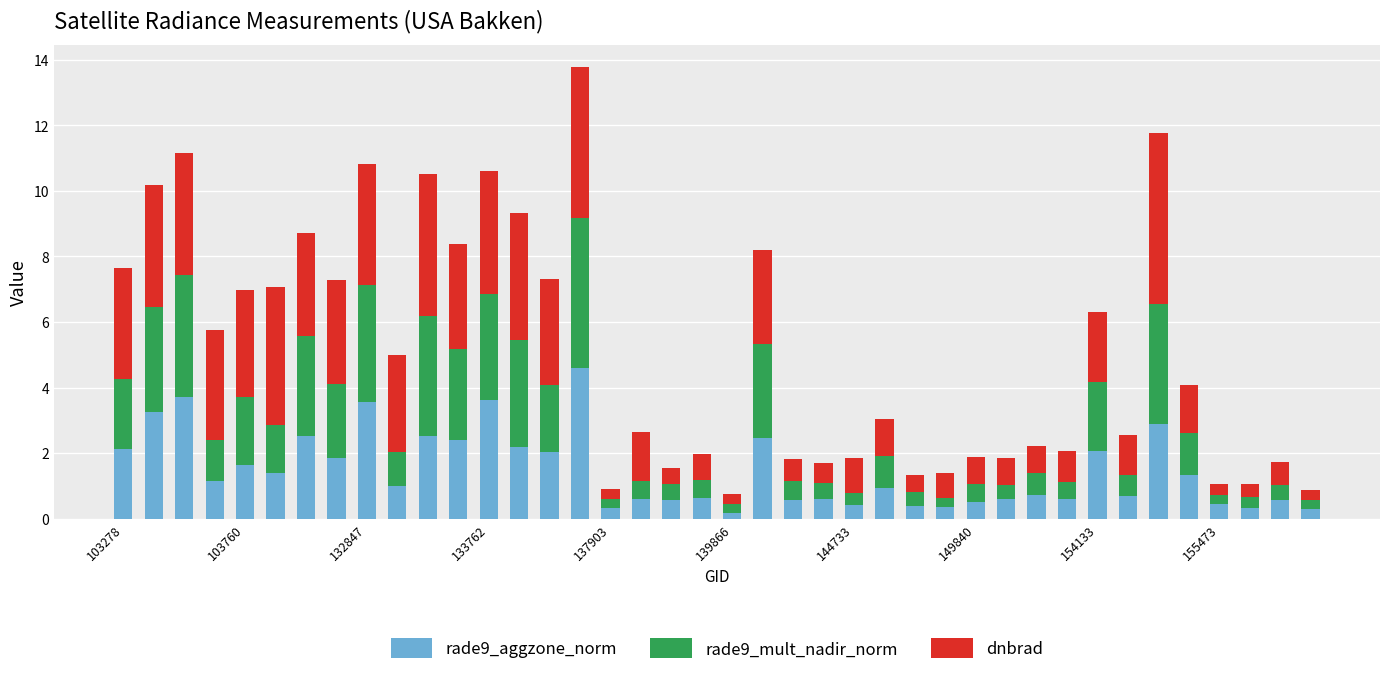

What is the difference between the maximum and second lowest values in the rade9_aggzone_norm series?

4.3